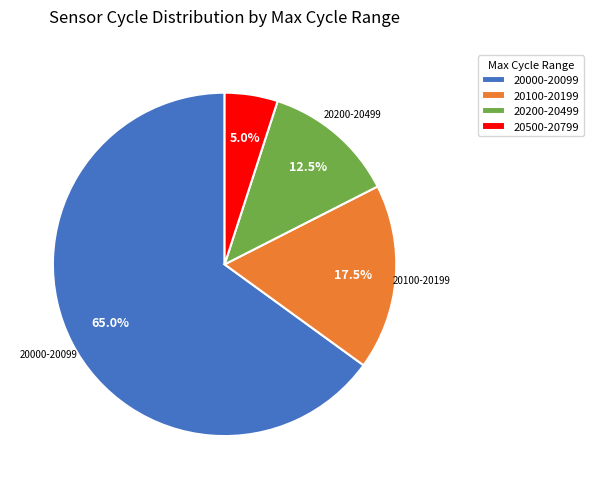

What is the largest slice in the pie chart?

20000-20099